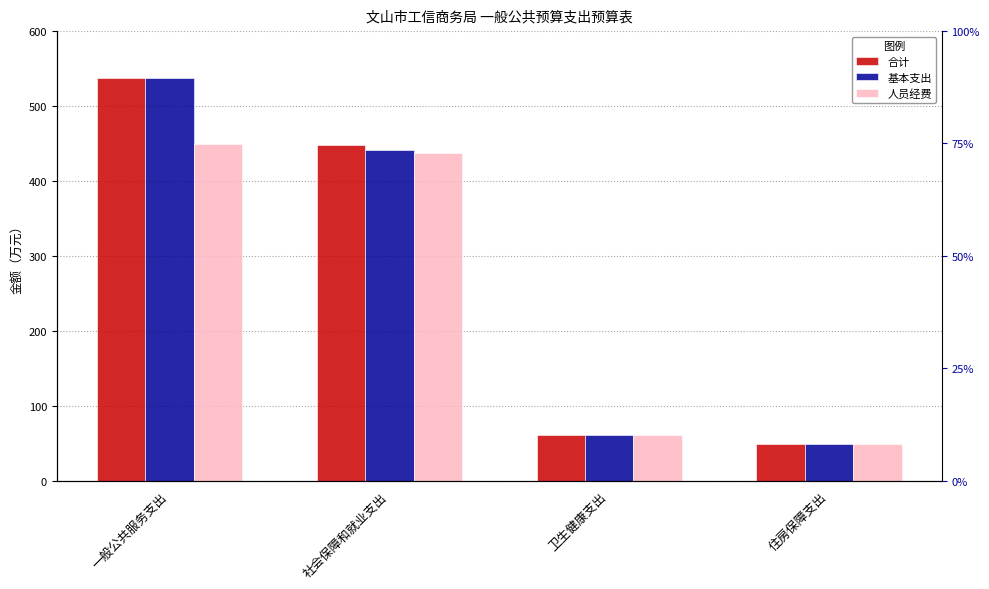

Reading right to left, list all the values displayed in this chart.

合计: 48.6	60.2	448.2	536.9
基本支出: 48.6	60.2	440.9	536.9
人员经费: 48.6	60.2	437.7	449.1